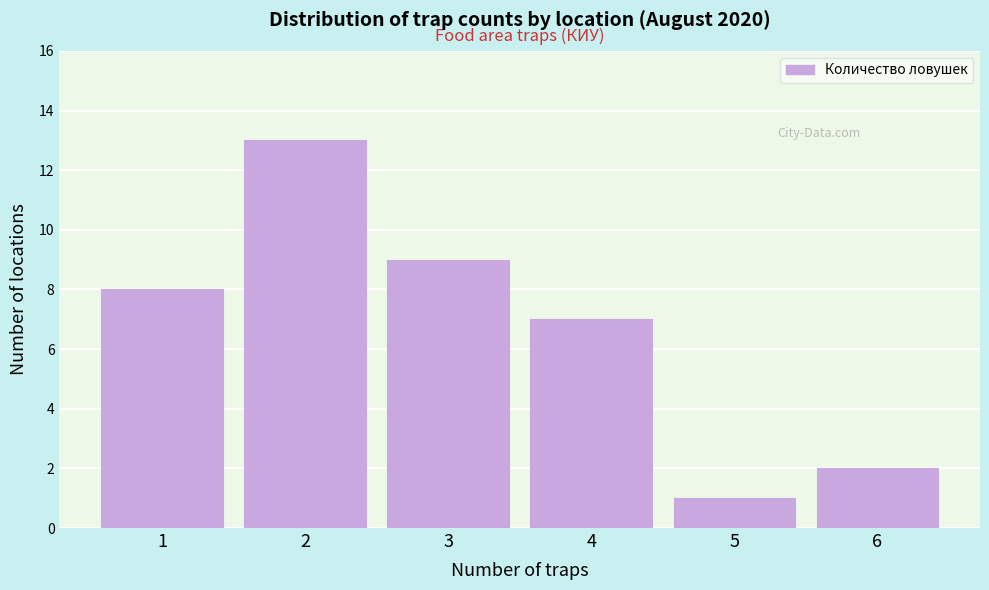

Reading left to right, extract all data points from this chart.

8	13	9	7	1	2